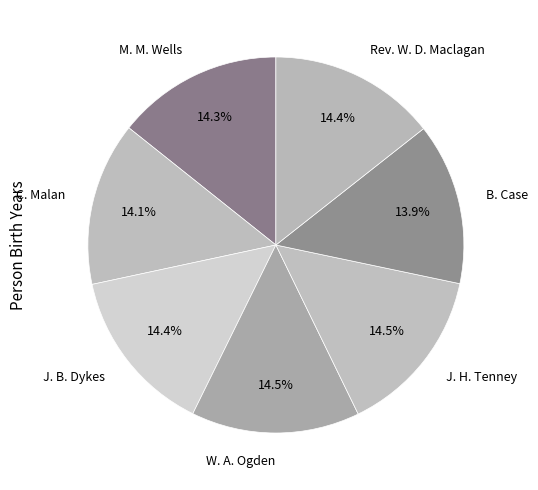

To the nearest percent, what is the combined percentage of J. B. Dykes and Rev. W. D. Maclagan?

29%